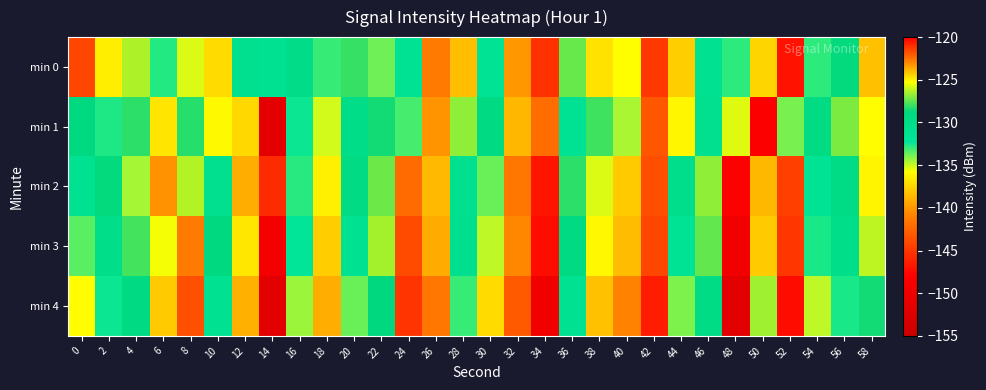

How many data points does each series have?

30